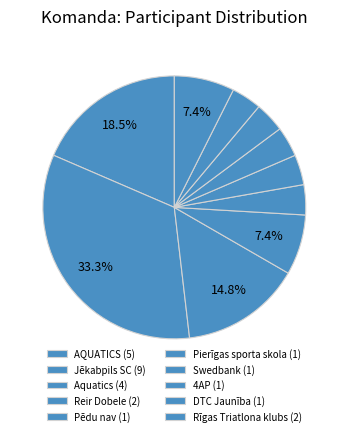

To the nearest percent, what is the average slice percentage?

10%